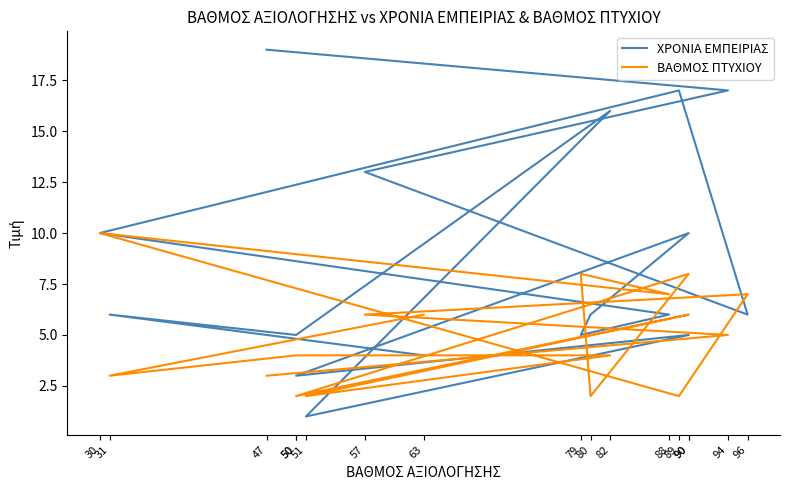

At which category does ΒΑΘΜΟΣ ΠΤΥΧΙΟΥ reach its first local valley?

31